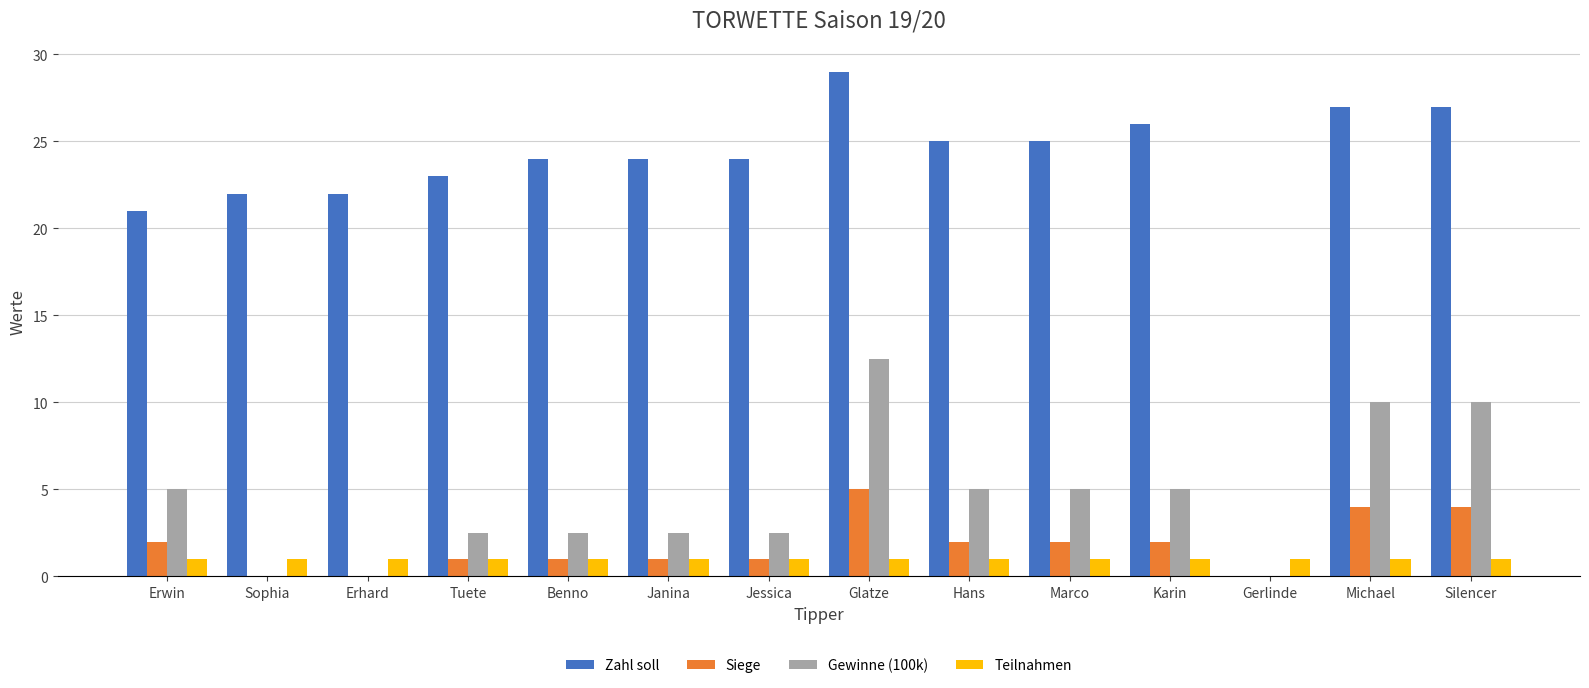

How many groups of bars are there?

14